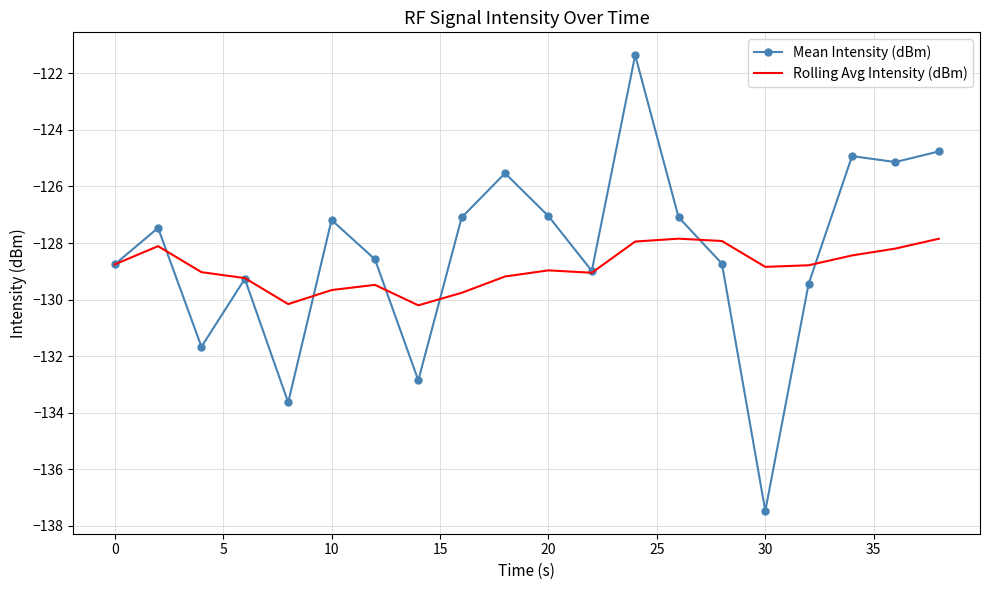

Which series has the largest range (max minus min)?

Mean Intensity (dBm)